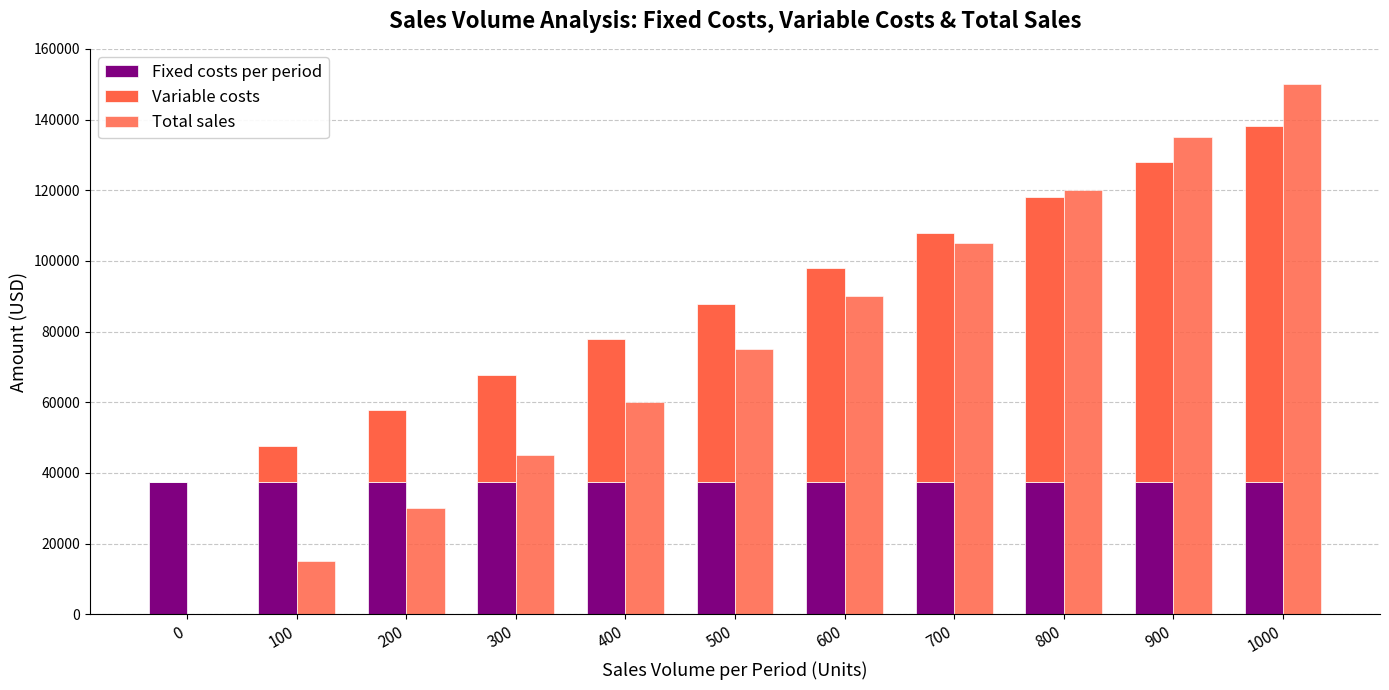

What is the difference between the highest and lowest values at 800?

82450